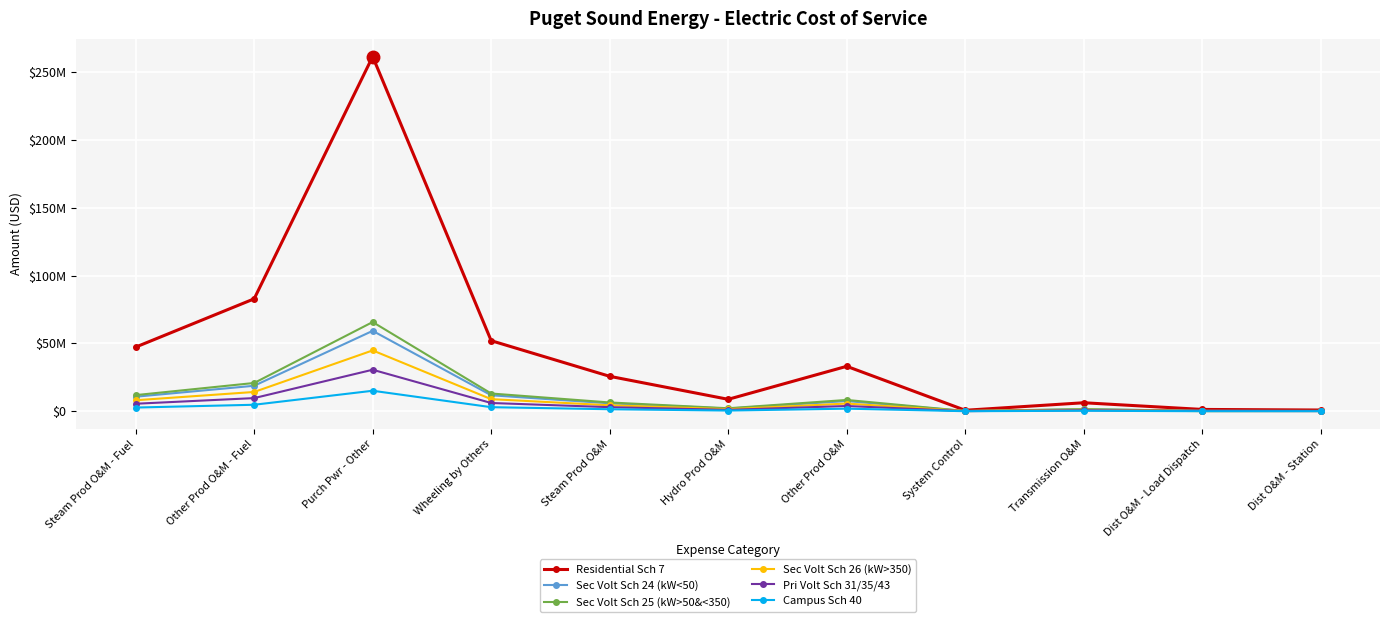

True or false: Pri Volt Sch 31/35/43 has more than 2 interior local peaks.

True